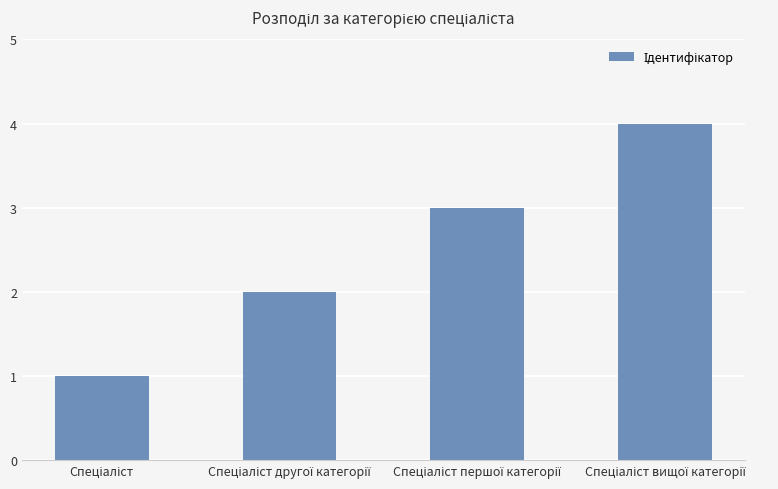

What is the sum of all values?

10